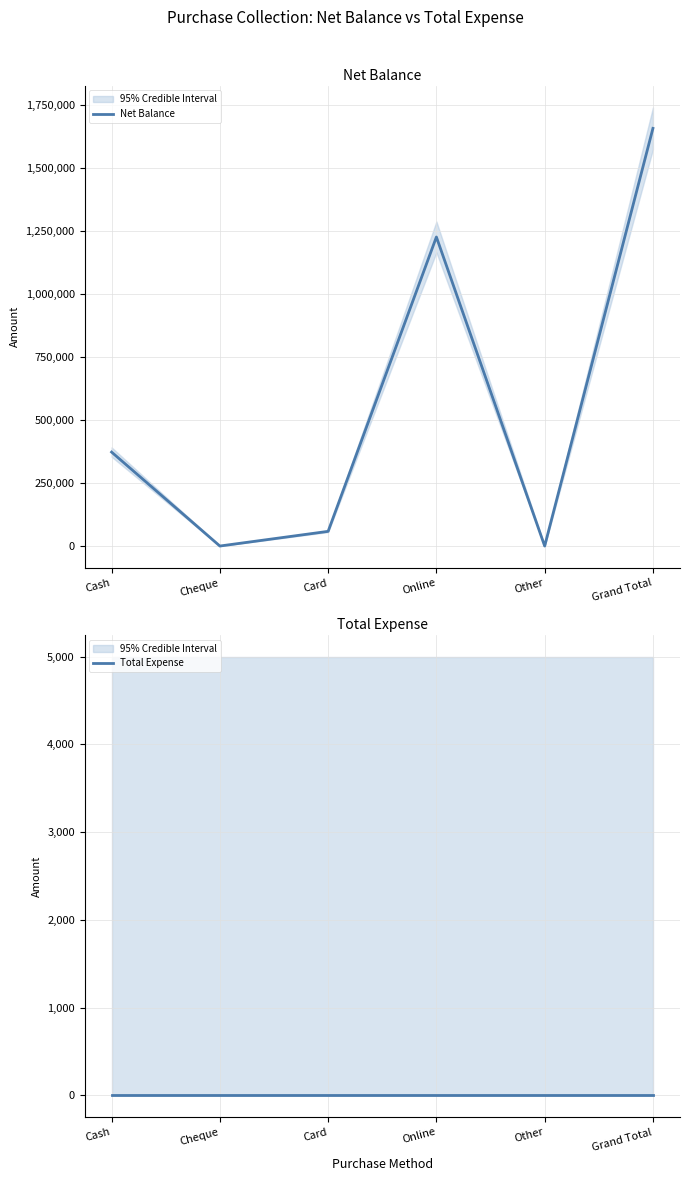

List the series in order of their overall mean, highest first.

Net Balance, Total Expense